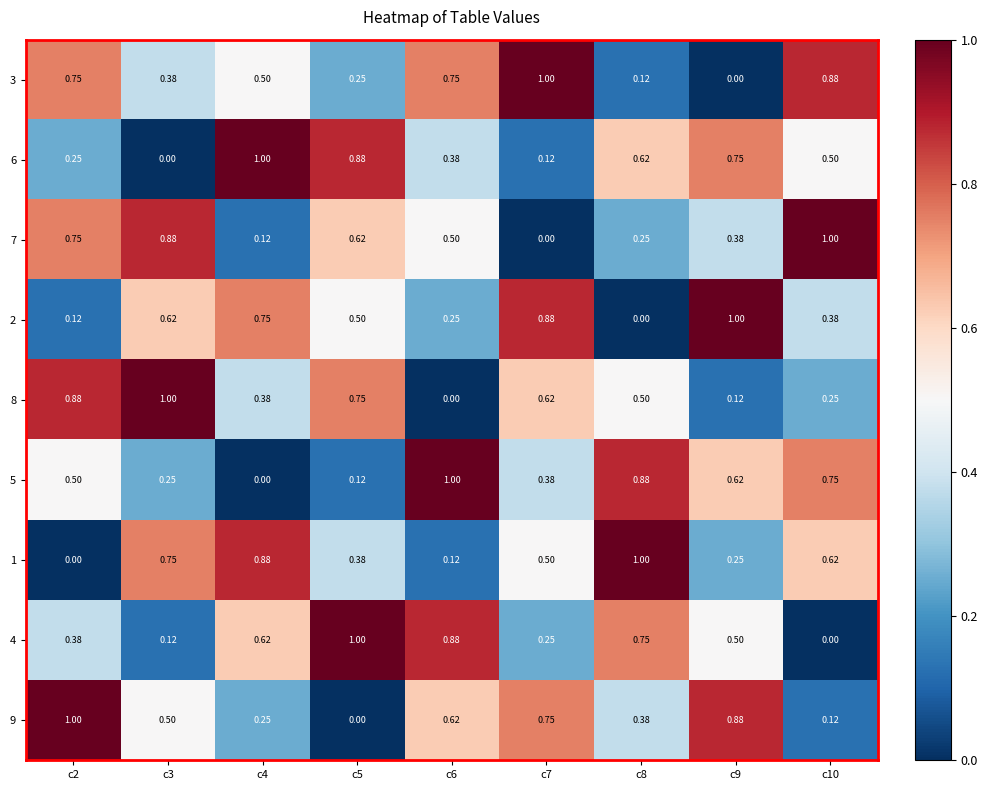

Count the number of data series in this chart.

9